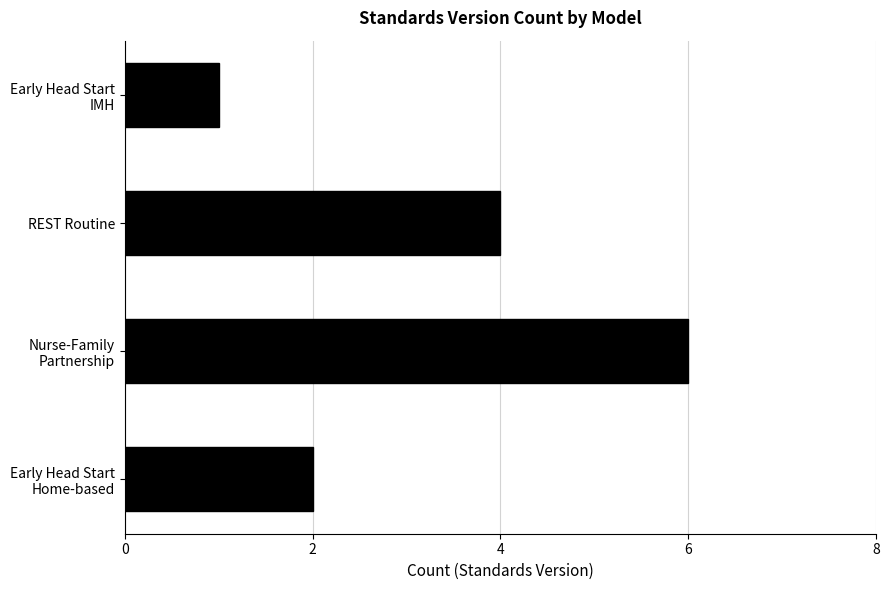

What is the average value?

3